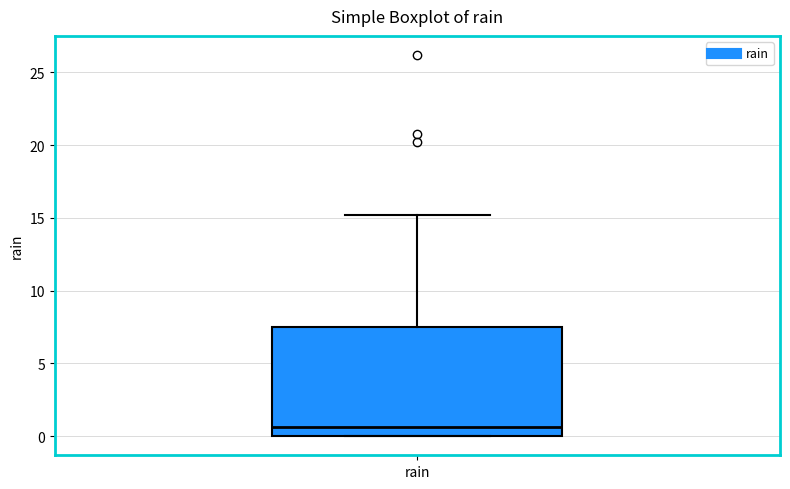

Transcribe this box plot: give where the median line is, the range the box spans, and where the two whiskers end, as read against the y-axis. The values are not printed on the chart, so give them approximately, as read against the axis.

median 0.5, box 0.0 to 7.5, whiskers 0.0 to 15.0